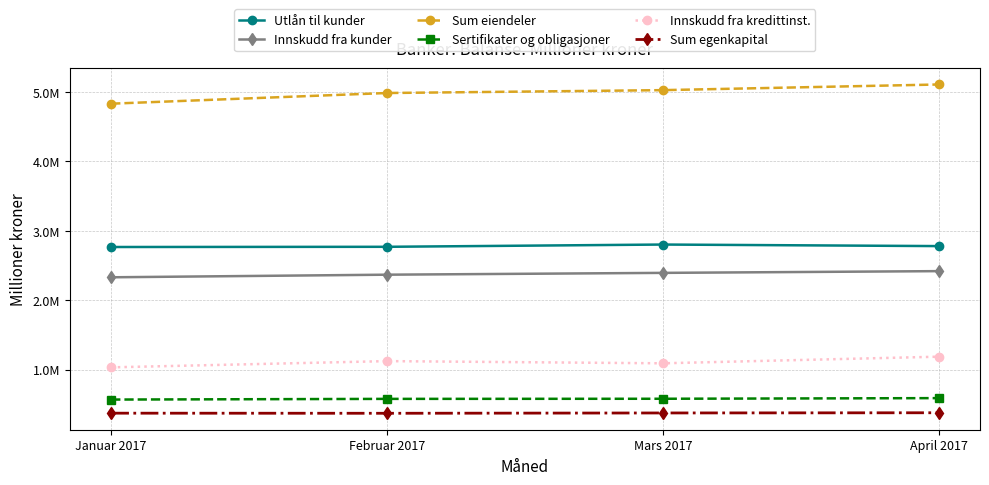

Which series has the largest range (max minus min)?

Sum eiendeler